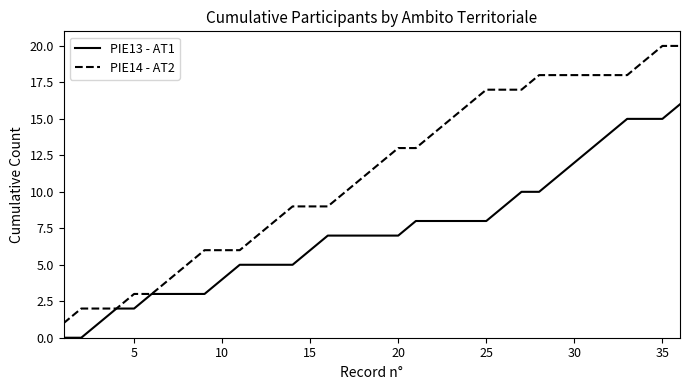

What is the difference between the second highest and minimum values in the PIE13 - AT1 series?

15